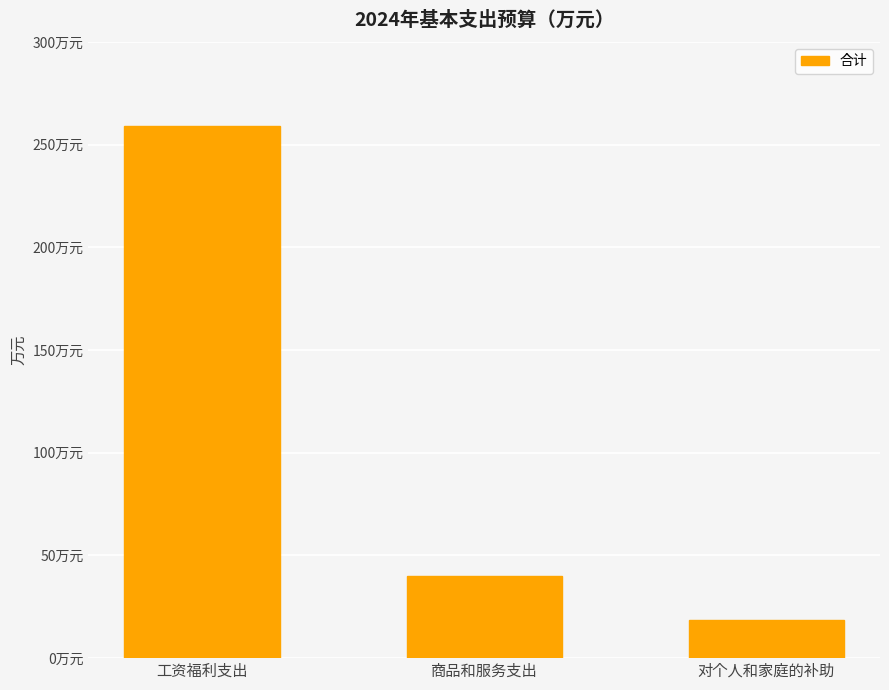

True or false: the data shows 24.6 at 对个人和家庭的补助.

False